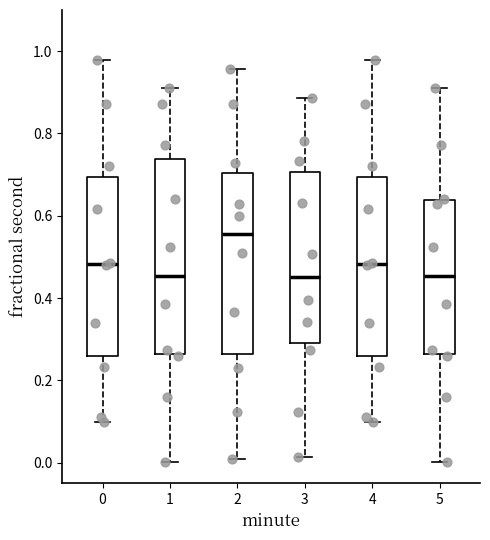

Where is the lower edge of the box at x = 3 on the y-axis? The values are not printed on the chart, so give them approximately, as read against the axis.

0.30